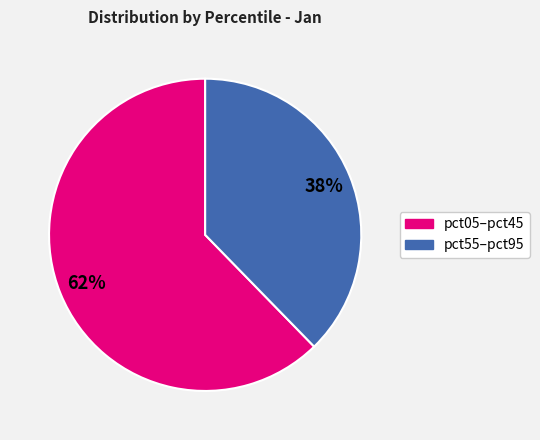

Does any single category account for the majority?

Yes